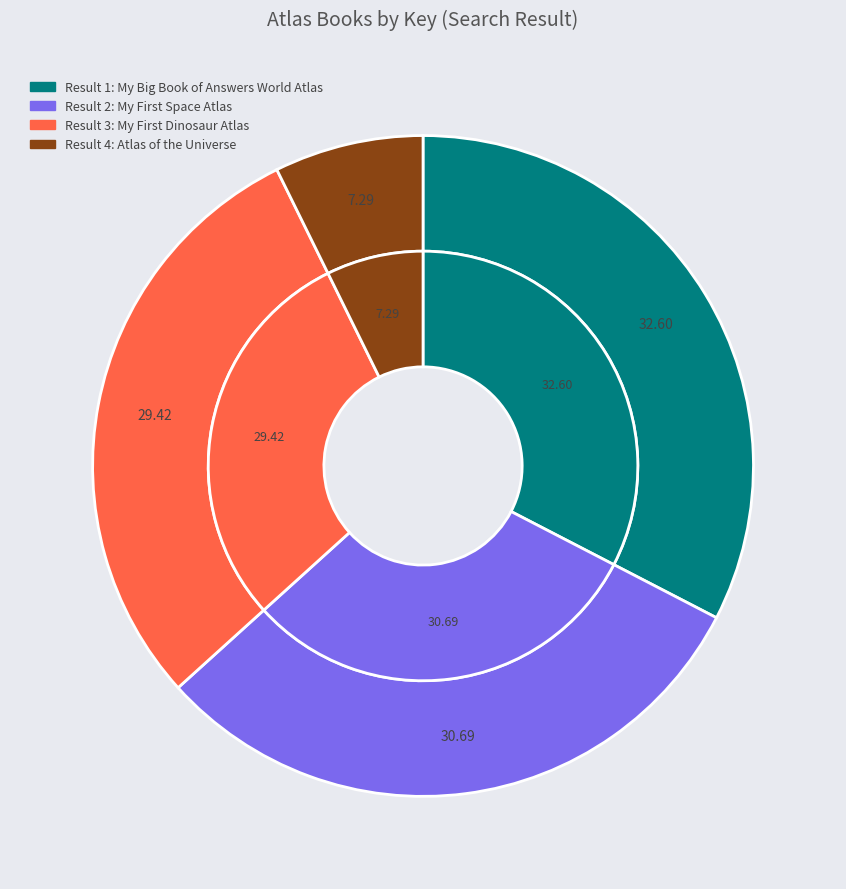

Is there a majority slice in this chart?

No